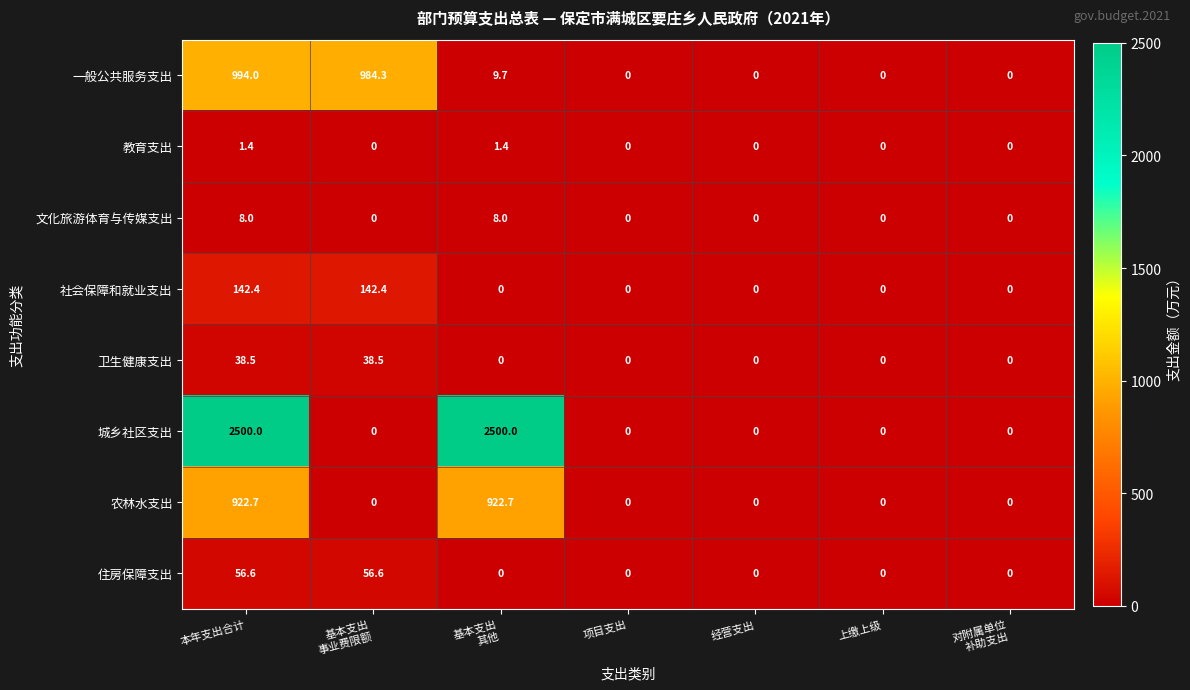

What is the difference between the second highest and second lowest values in the 住房保障支出 series?

56.6